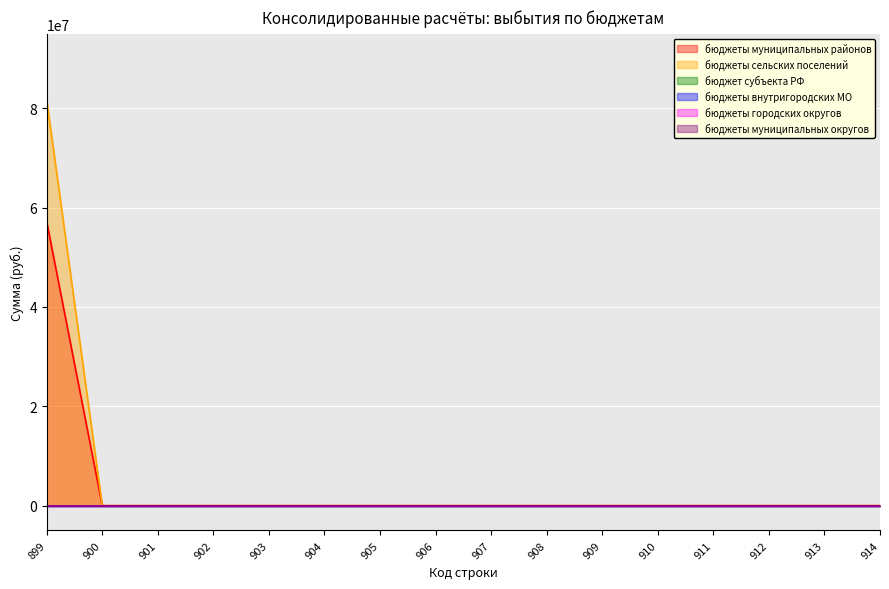

List the series in order of their peak value, lowest first.

бюджет субъекта РФ, бюджеты внутригородских МО, бюджеты городских округов, бюджеты муниципальных округов, бюджеты муниципальных районов, бюджеты сельских поселений